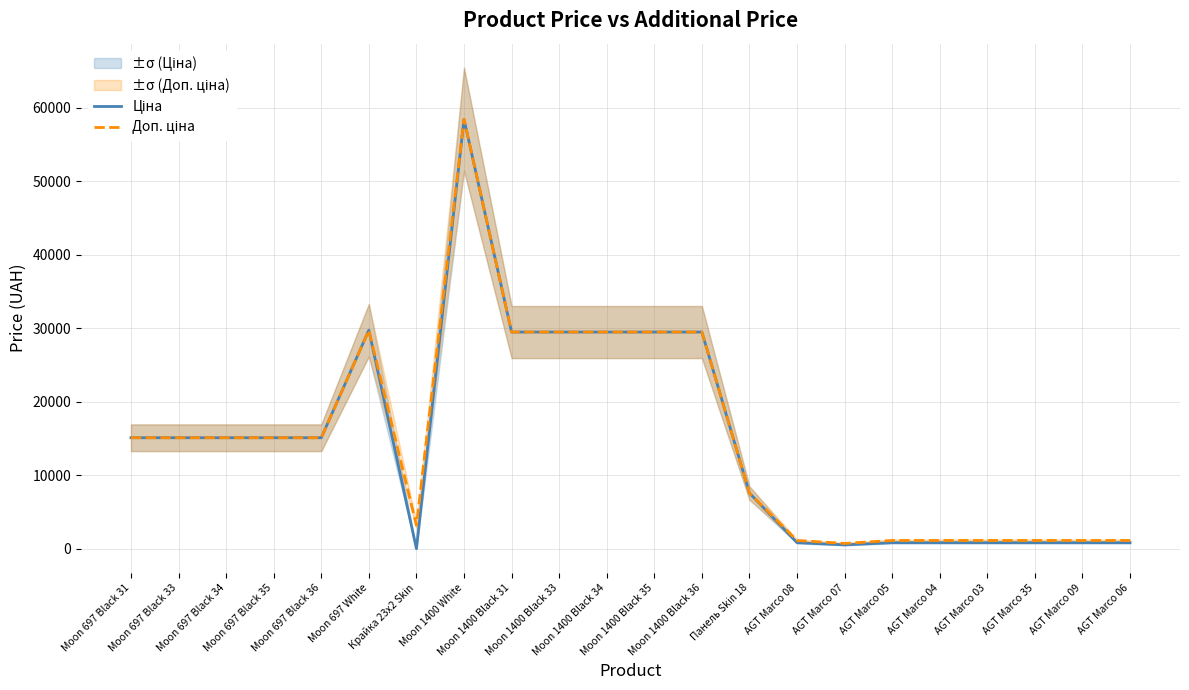

The value of Доп. ціна at AGT Marco 03 is 1149.7. True or false?

True